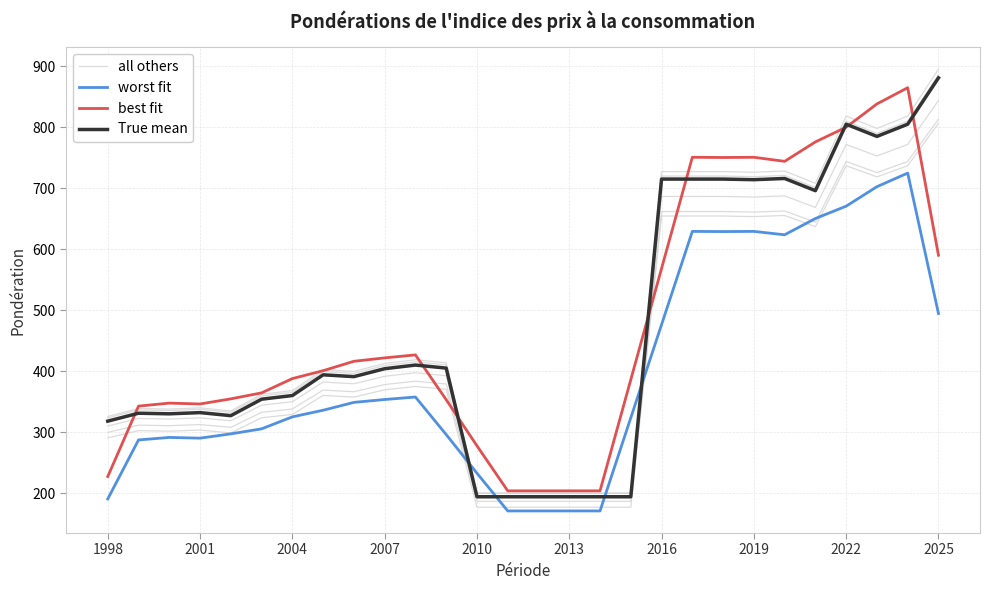

How many lines are shown in the chart?

4